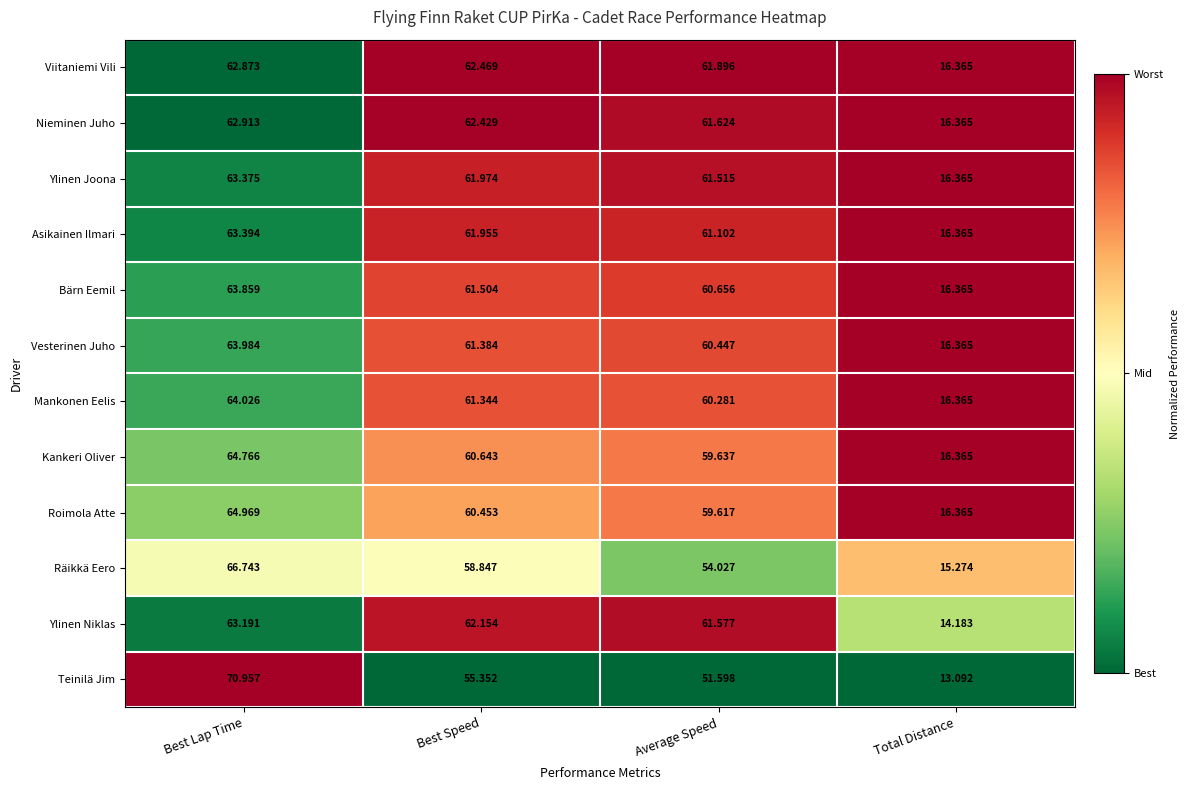

At which label does Mankonen Eelis reach its minimum?

Total Distance